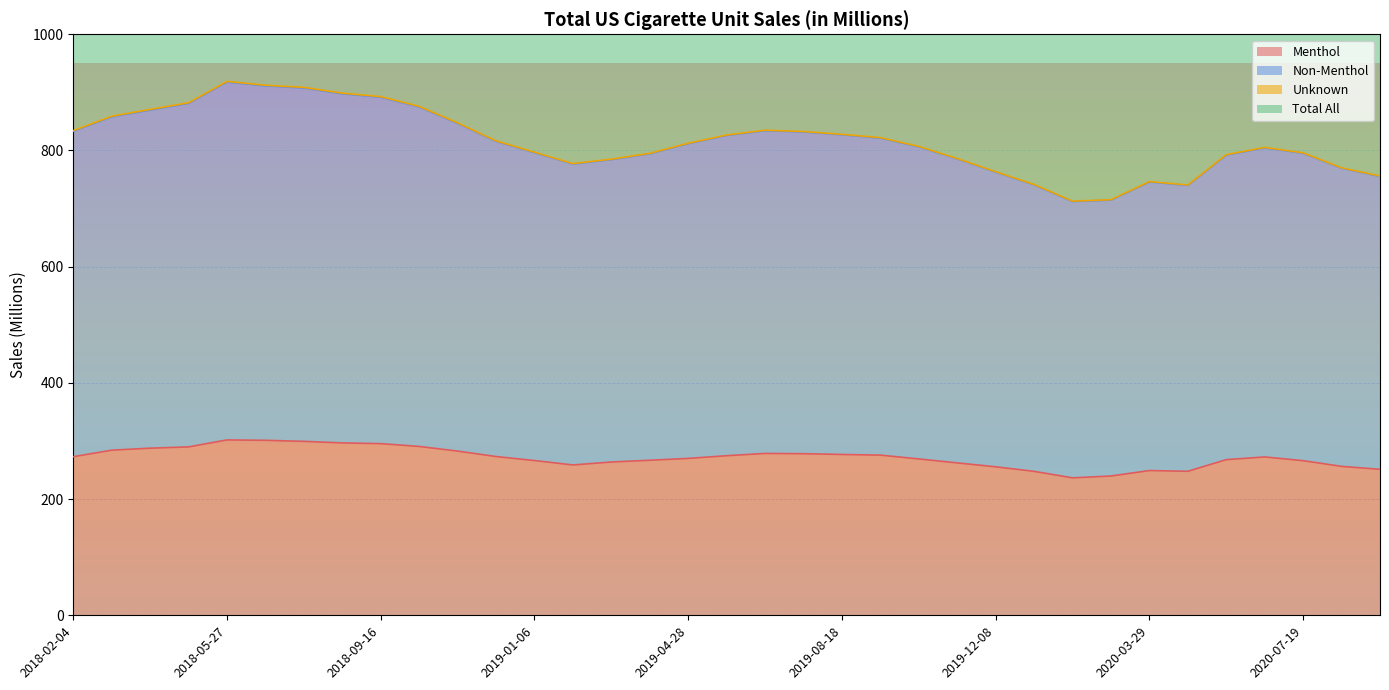

True or false: Total All has more than 1 interior local peaks.

True